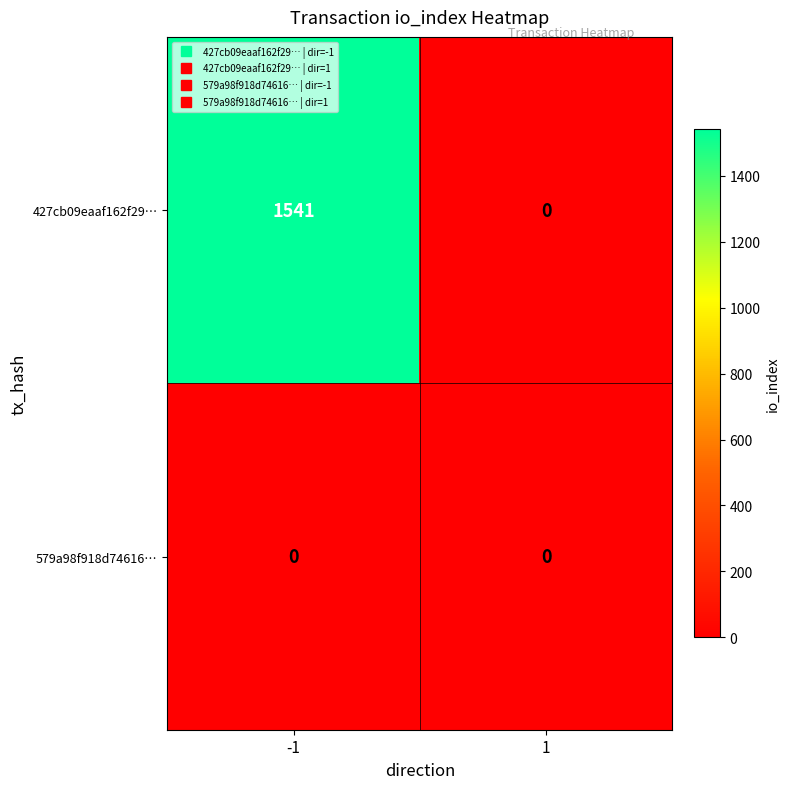

Which series has the widest spread of values?

427cb09eaaf162f29…